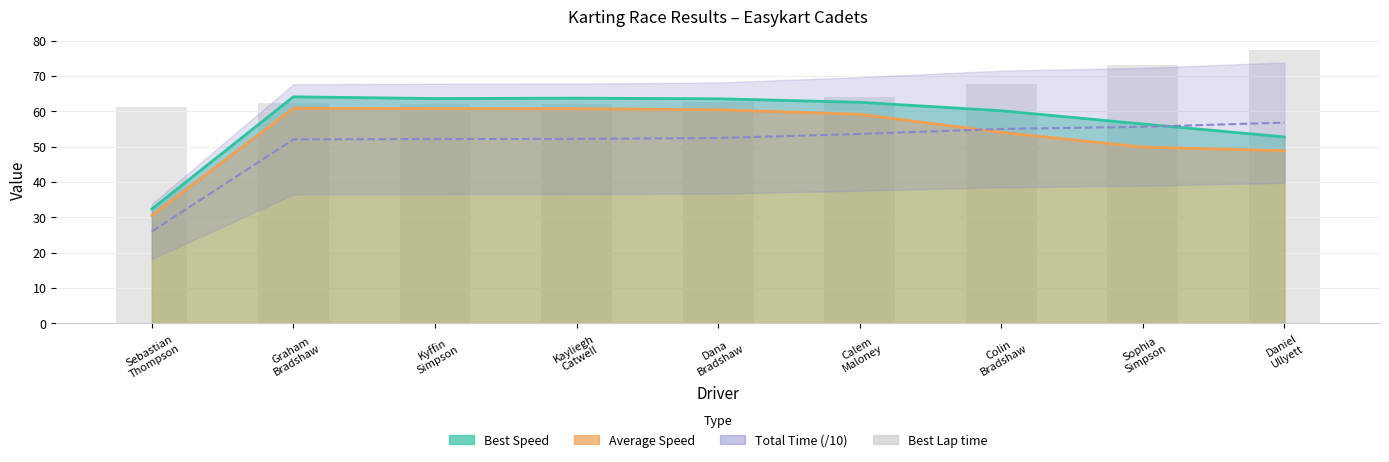

Does the chart contain any negative values?

No